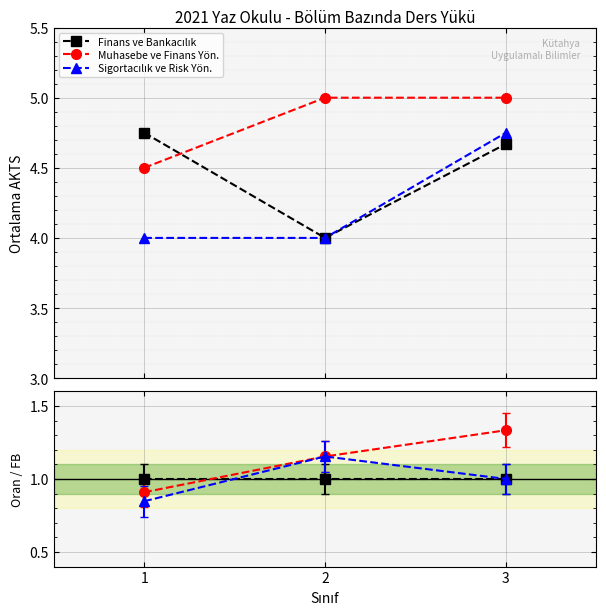

What is the average value of the Finans ve Bankacılık series?

4.5